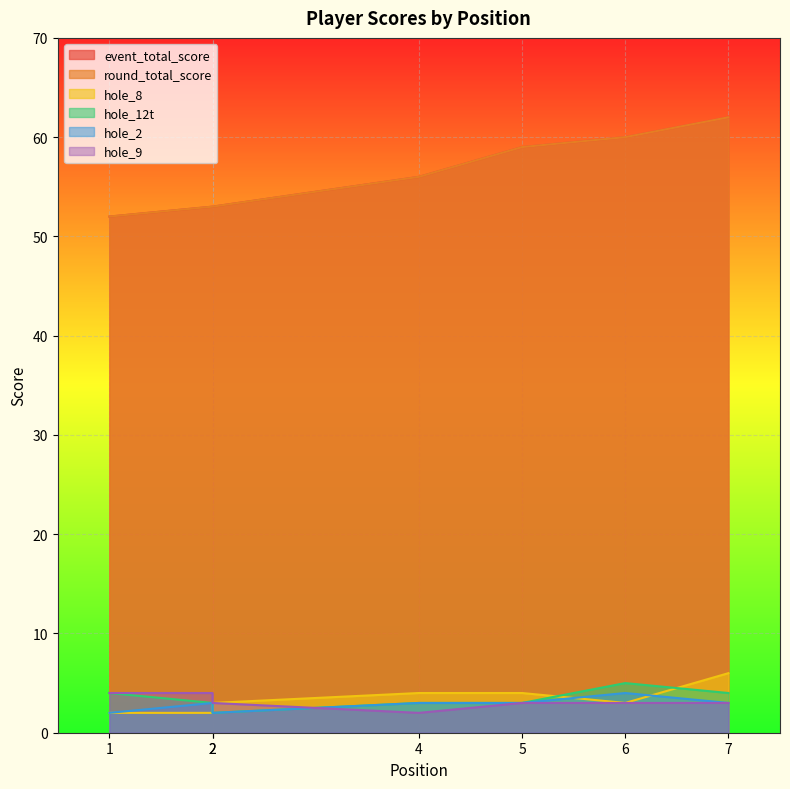

Is the value of hole_2 at 4 greater than the value of round_total_score at 7?

No